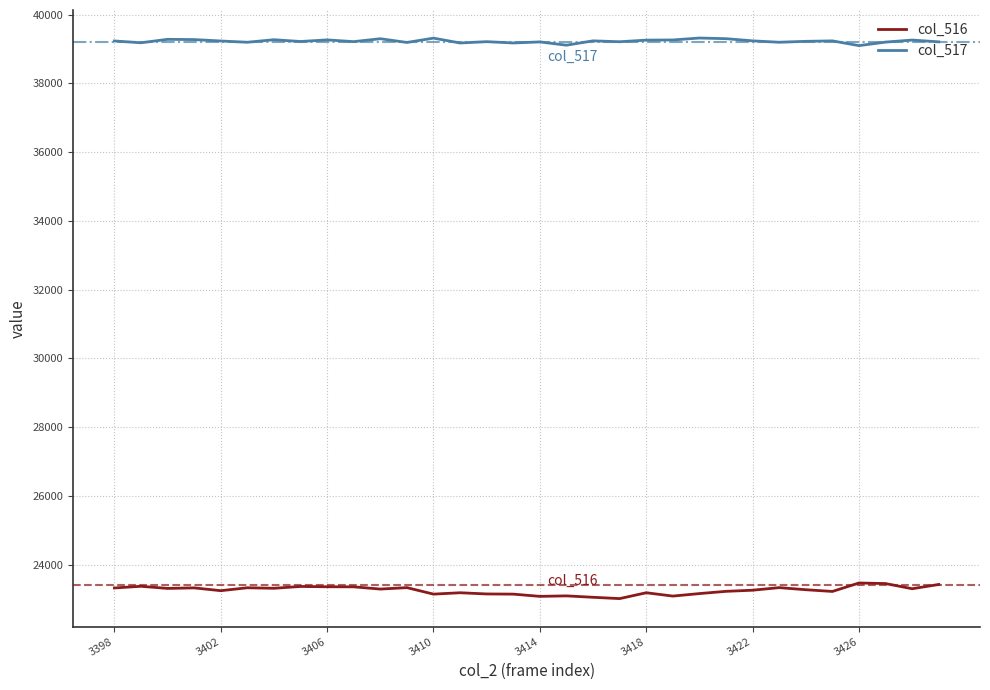

What are all the series names shown in the legend?

col_516, col_517